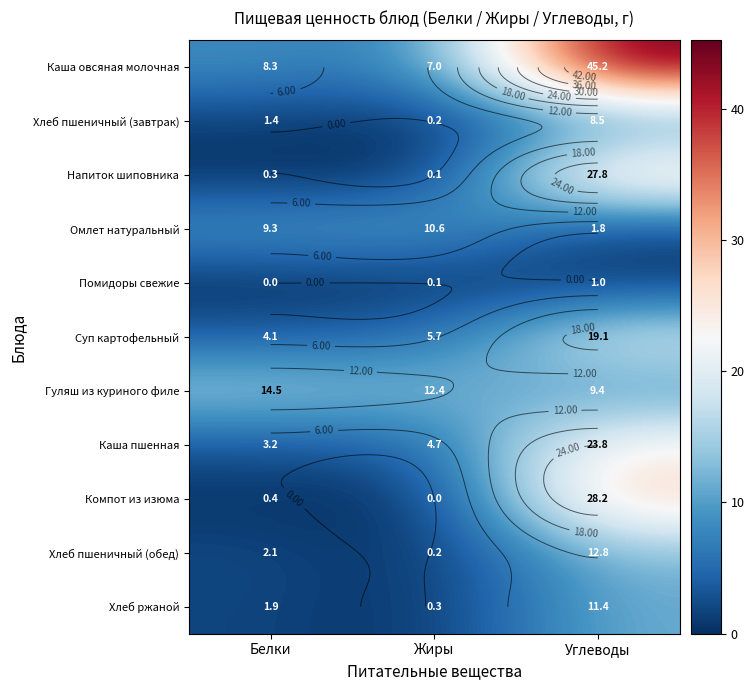

Rank the series at Углеводы from lowest to highest value.

Помидоры свежие, Омлет натуральный, Хлеб пшеничный (завтрак), Гуляш из куриного филе, Хлеб ржаной, Хлеб пшеничный (обед), Суп картофельный, Каша пшенная, Напиток шиповника, Компот из изюма, Каша овсяная молочная